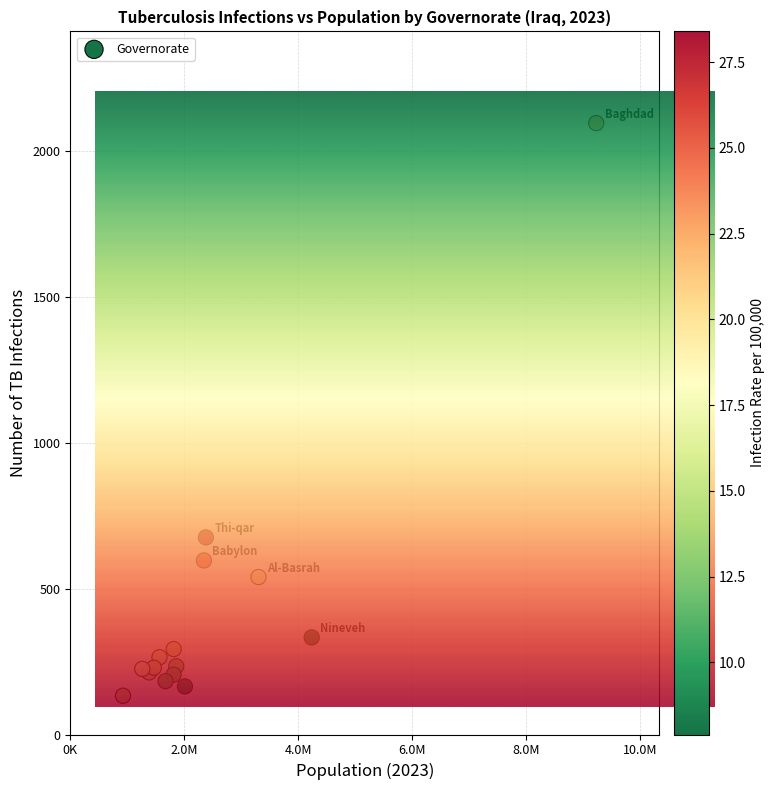

What Y value in the scatter plot is closest to 1115?

676